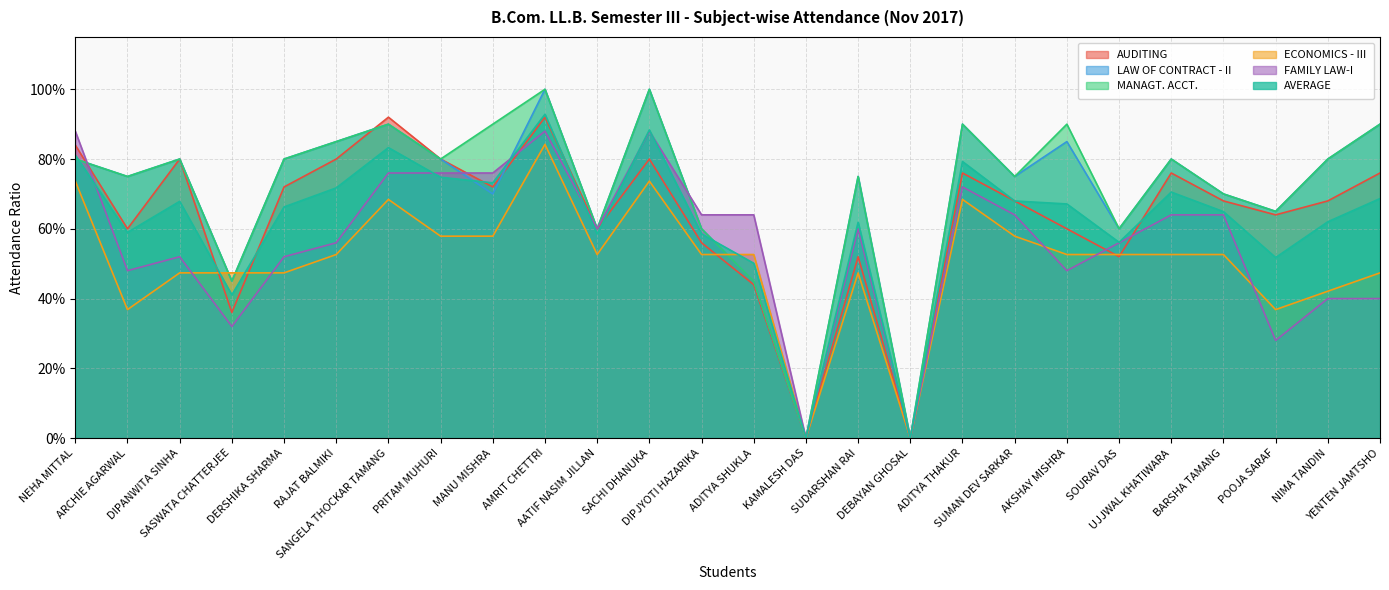

In AVERAGE, how many points are lower than both neighbors (excluding endpoints)?

8